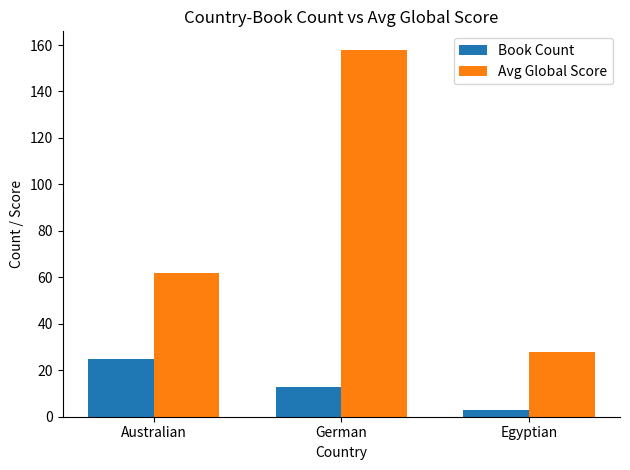

What value does the Avg Global Score series have at German?

158